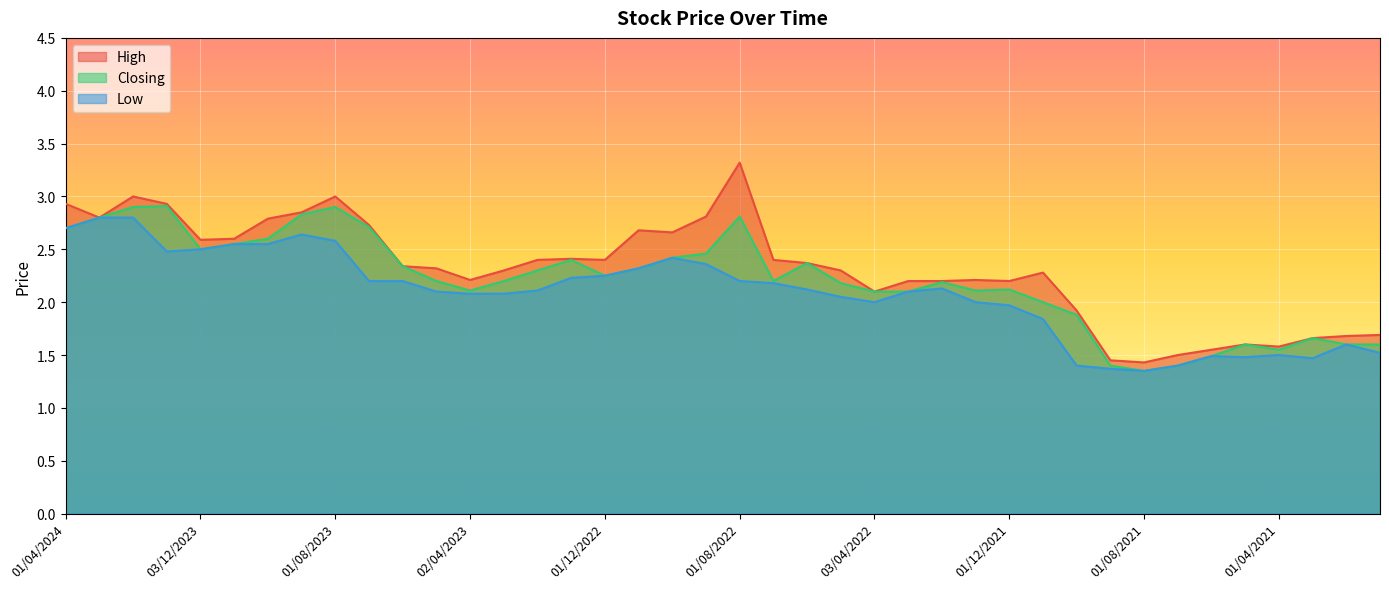

In Closing, how many points are lower than both neighbors (excluding endpoints)?

7